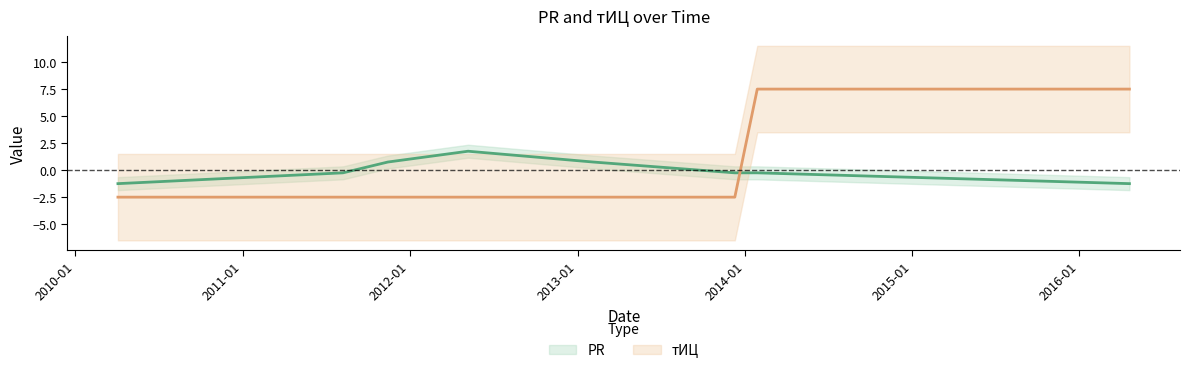

How many interior local peaks does the PR series have?

1